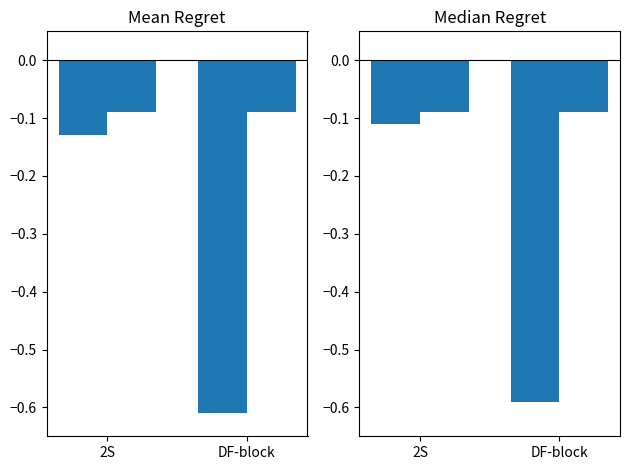

The Median LONG series shows -0.1 at DF-block. True or false?

True